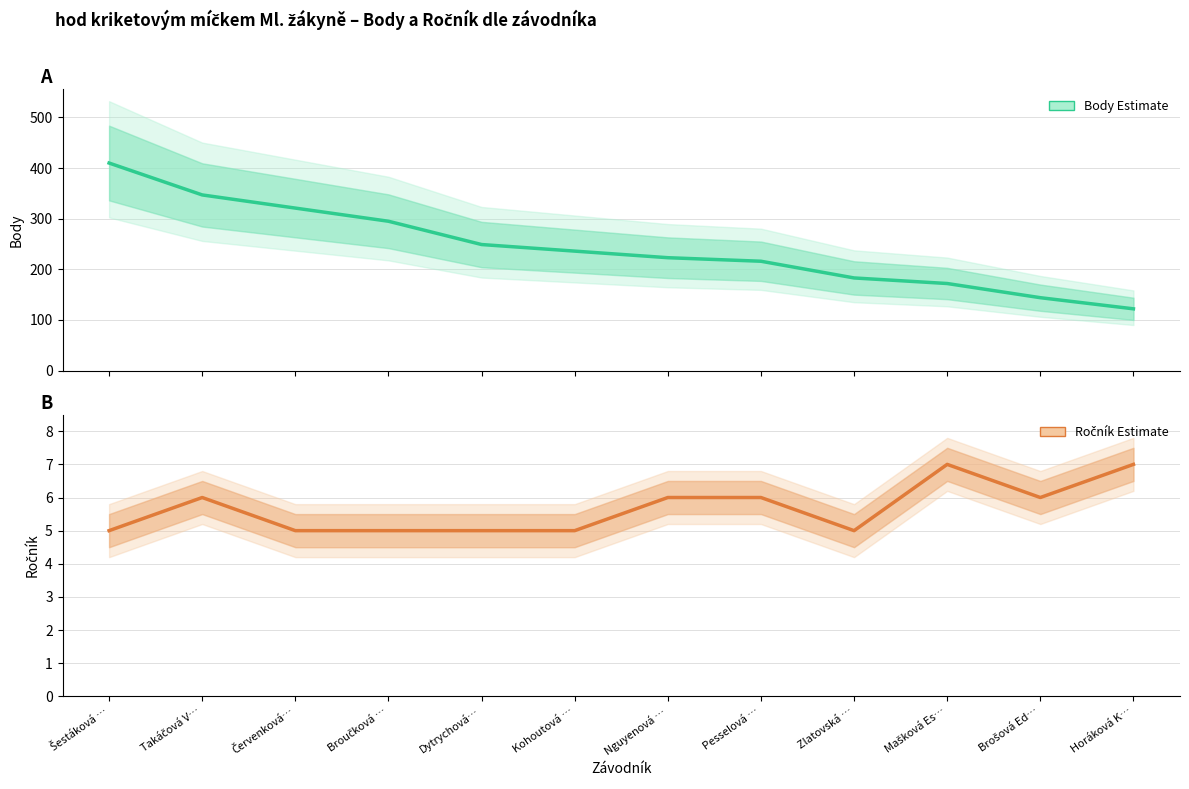

What is the label of the 12th point from the right?

Šestáková …